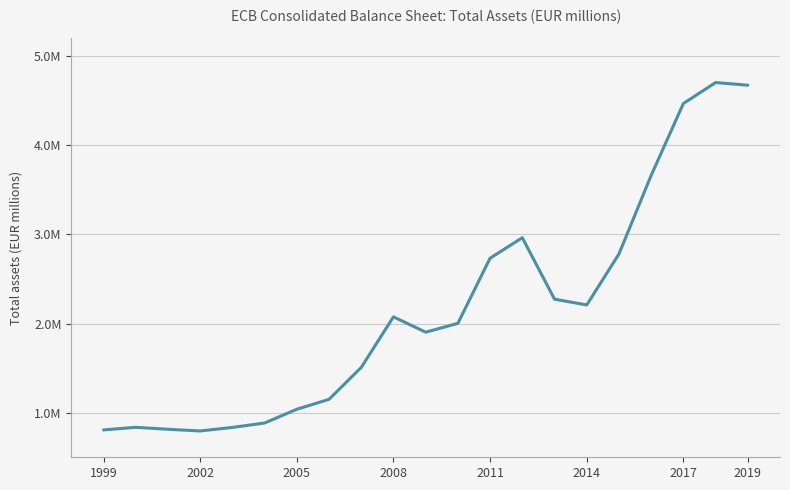

What is the smallest value displayed?

795161